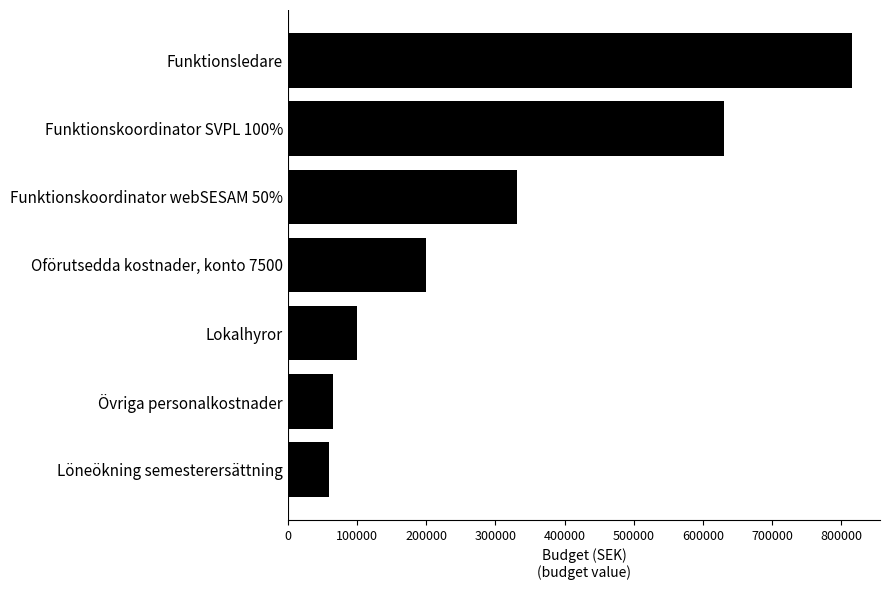

What is the difference between the maximum and minimum values?

755906.7